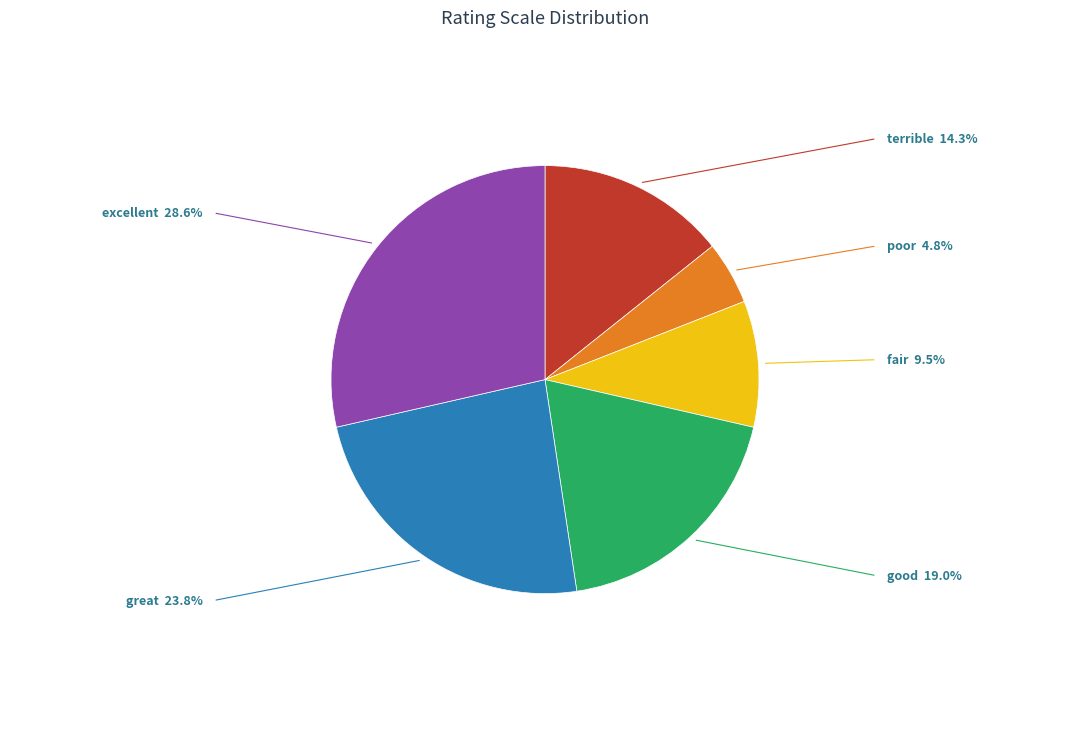

Which slice is the largest?

excellent